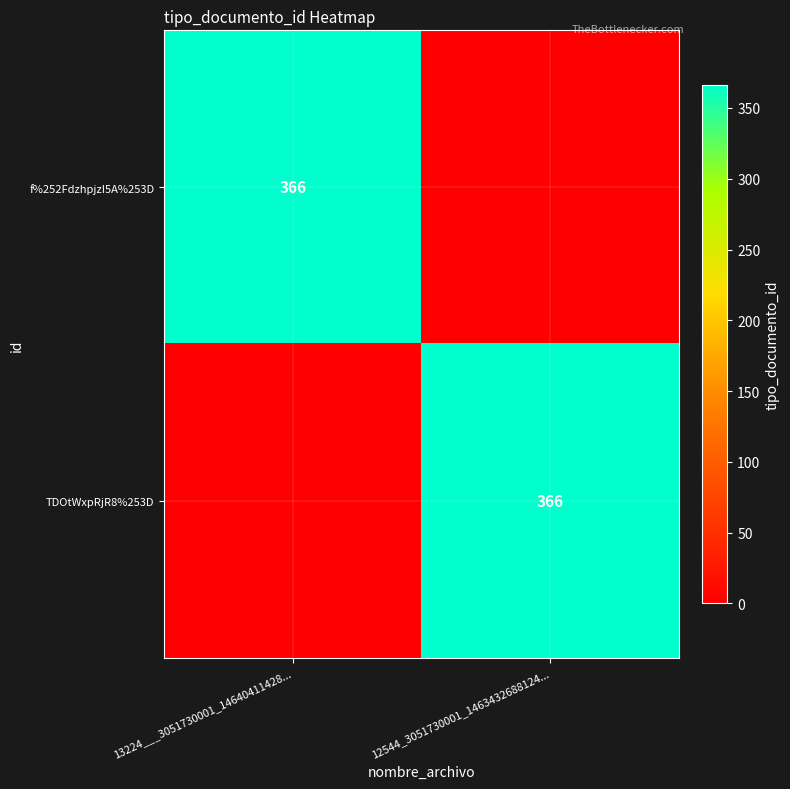

The TDOtWxpRjR8%253D series shows 246 at 12544_3051730001_1463432688124.... True or false?

False